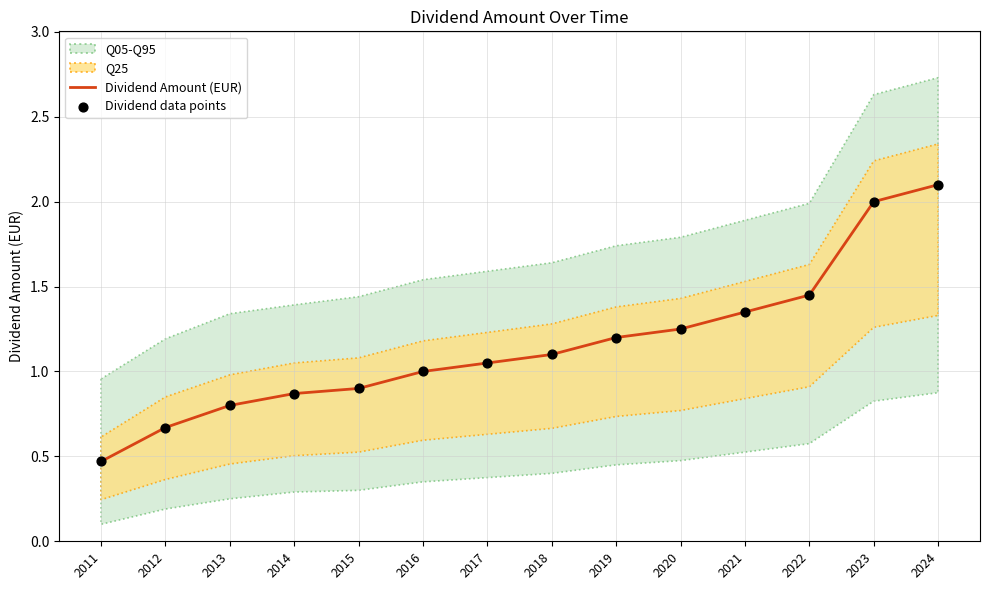

Which series contains the lowest Y value?

Dividend Amount (EUR)